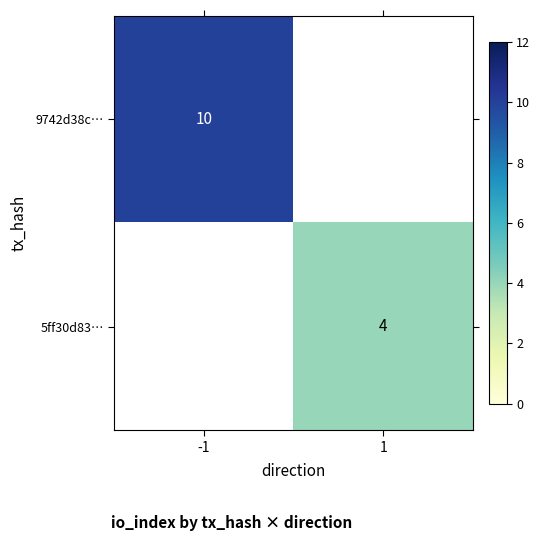

The value of 5ff30d83… at 1 is 4. True or false?

True